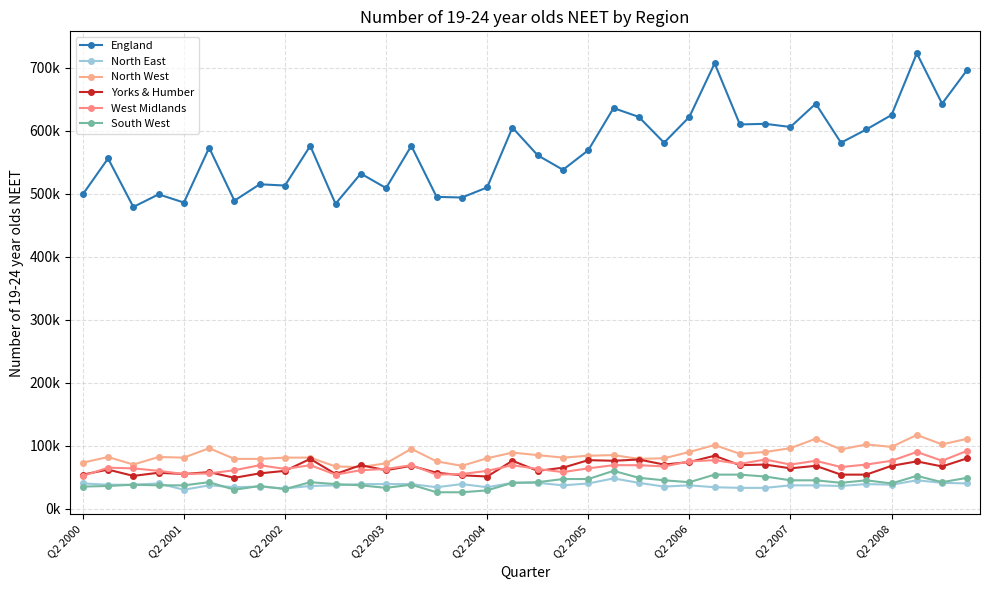

True or false: Yorks & Humber and England cross at least once.

False